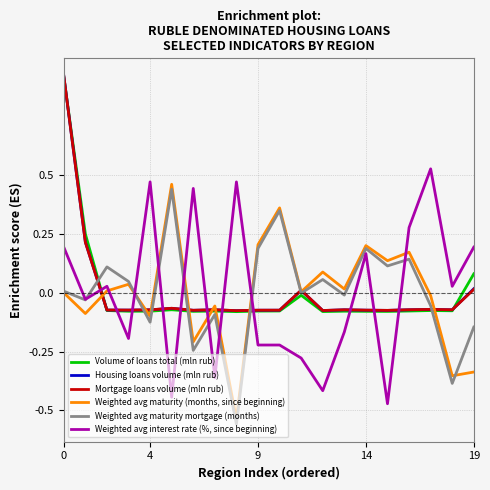

After their last crossing, which series has the higher values: Housing loans volume (mln rub) or Weighted avg maturity mortgage (months)?

Housing loans volume (mln rub)